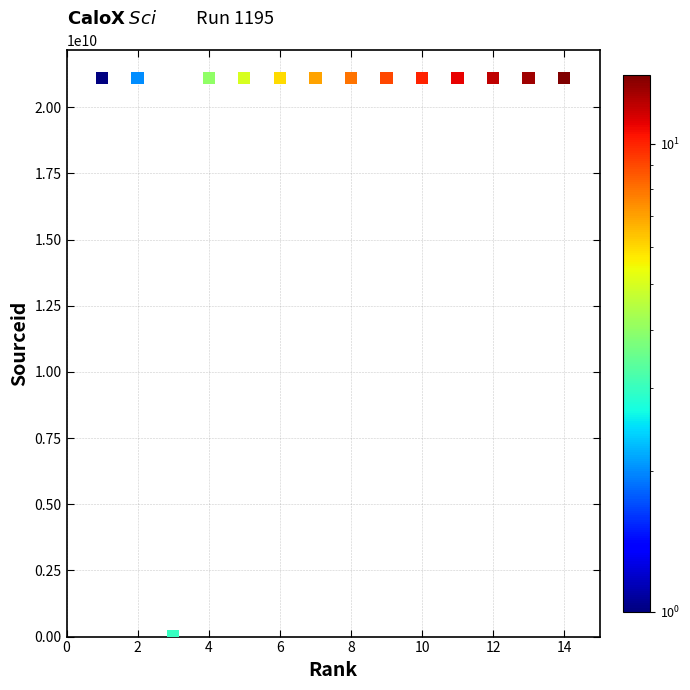

What is the range of X values (max minus min)?

13